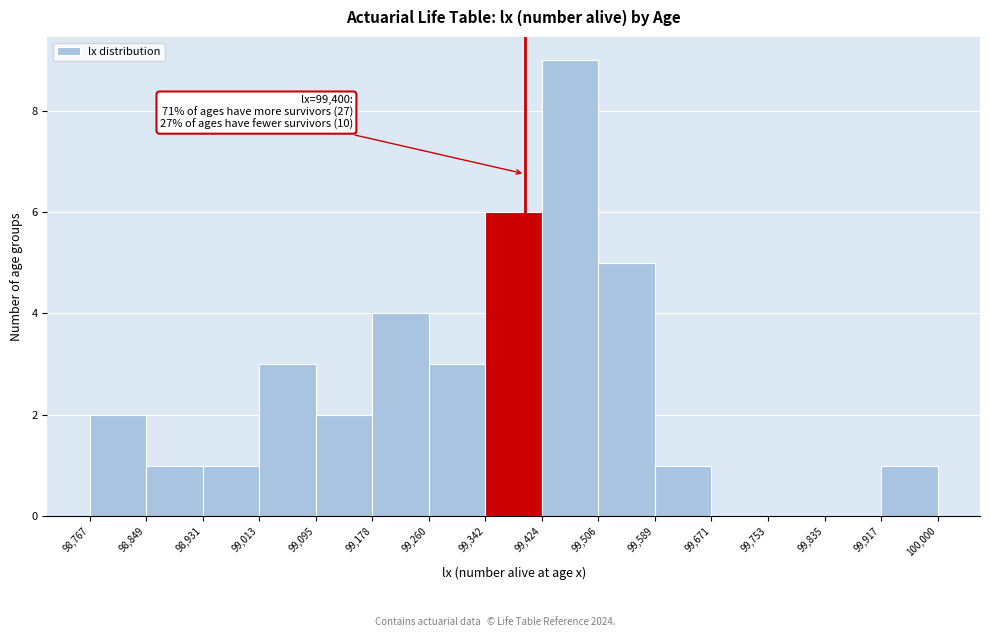

Over which range of the x-axis is the bar tallest?

99,424 to 99,506